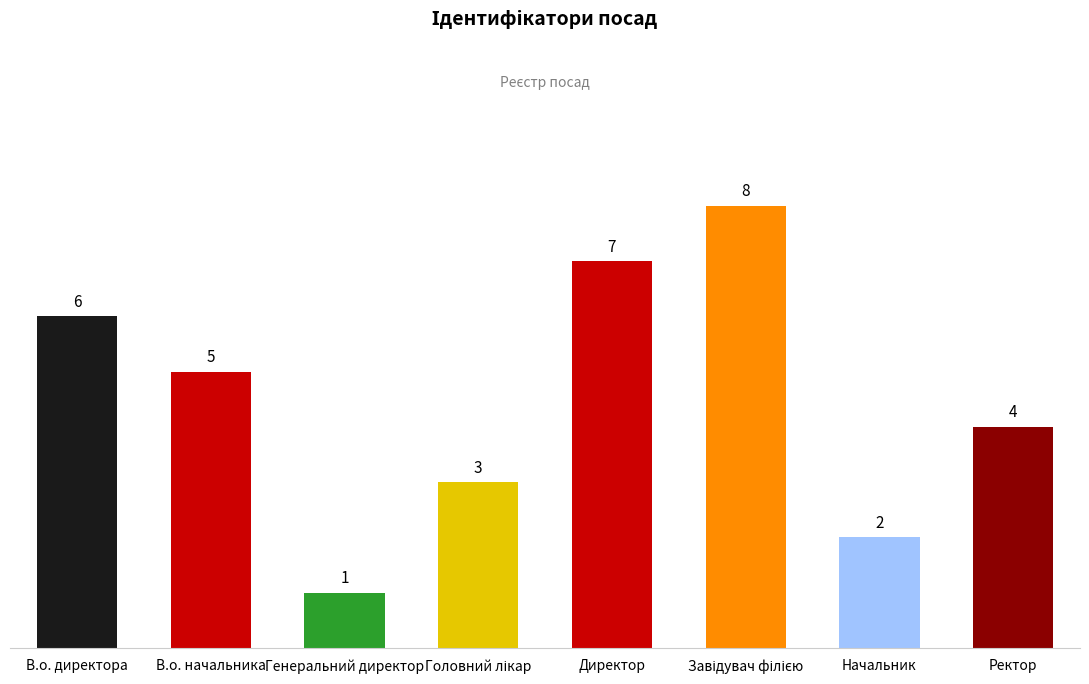

What is the greatest value displayed?

8